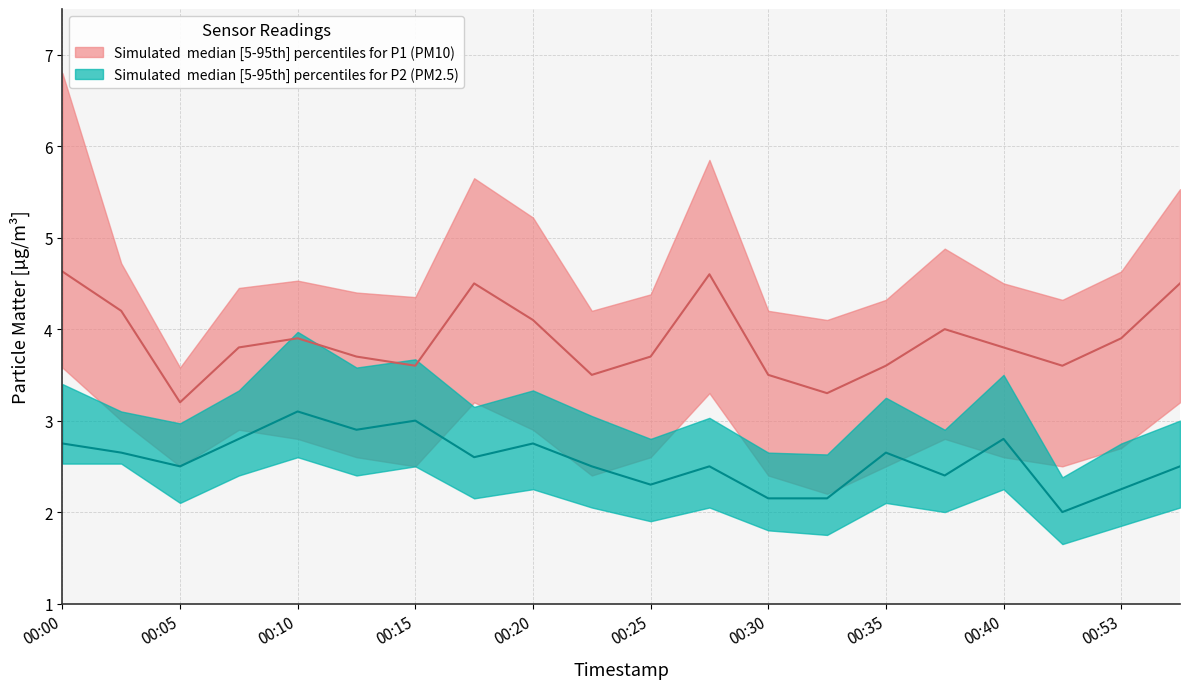

In P1_lower, how many points are lower than both neighbors (excluding endpoints)?

5